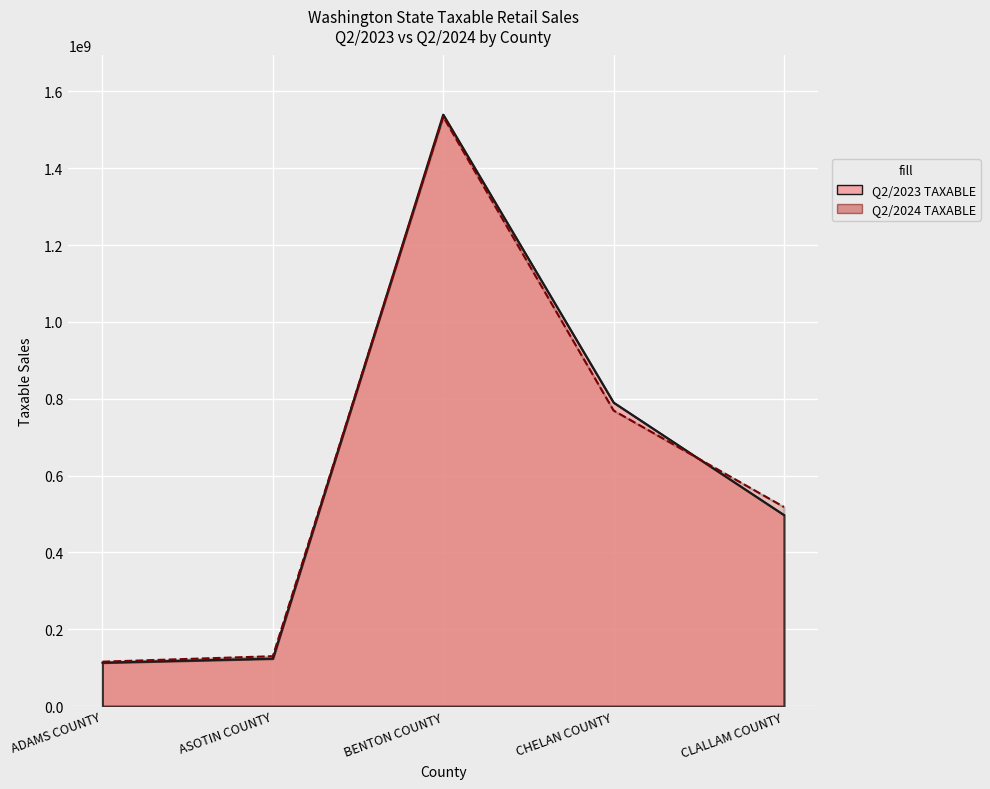

True or false: Q2/2023 TAXABLE has a value of 443542865 at CHELAN COUNTY.

False